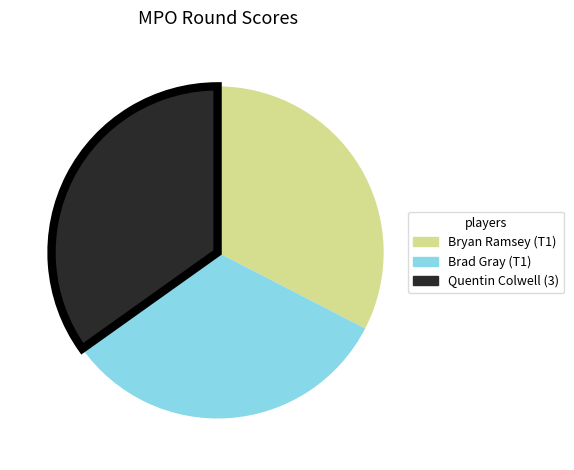

Count the number of slices in the pie.

3